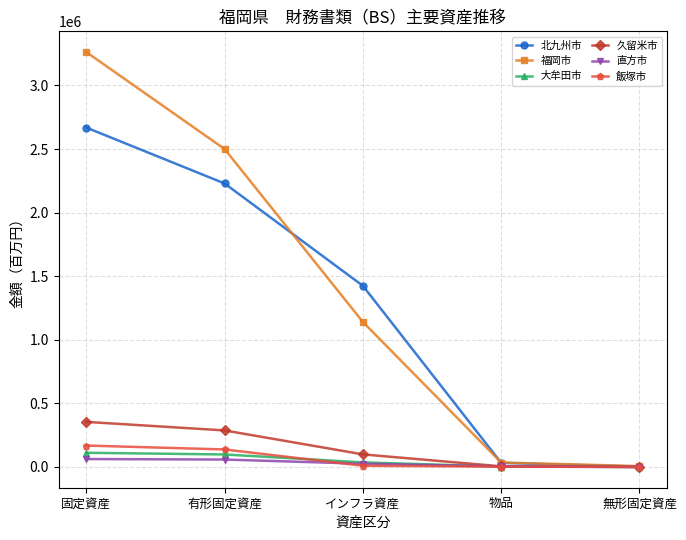

Rank the series by their maximum value, from highest to lowest.

福岡市, 北九州市, 久留米市, 飯塚市, 大牟田市, 直方市